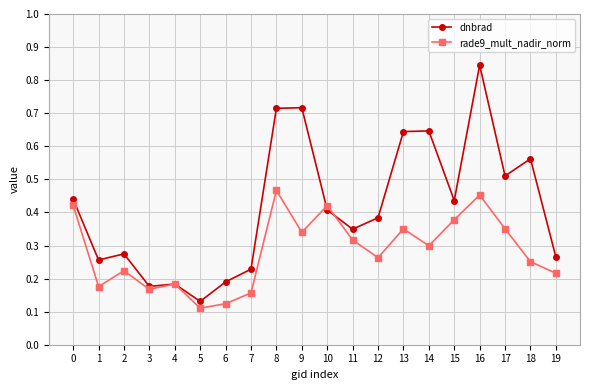

At which label does dnbrad reach its peak?

16